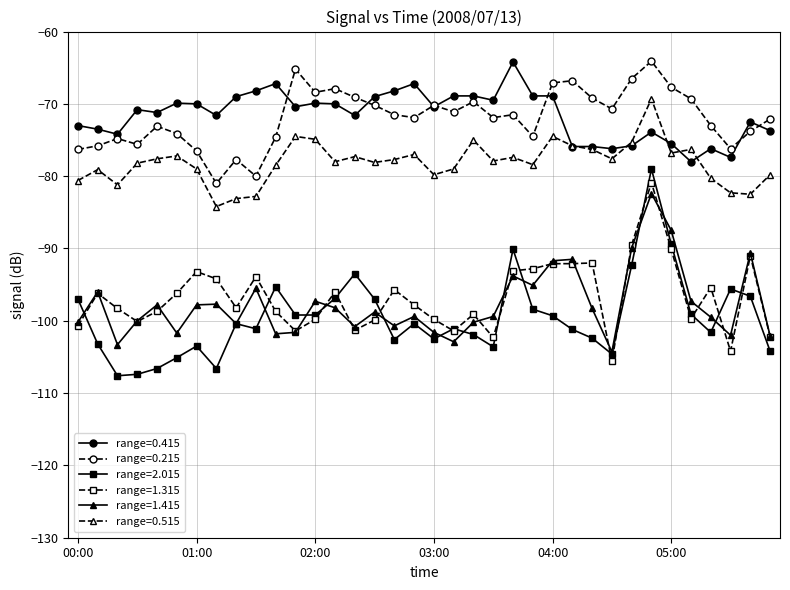

Is this an area chart (filled region under the line)?

No